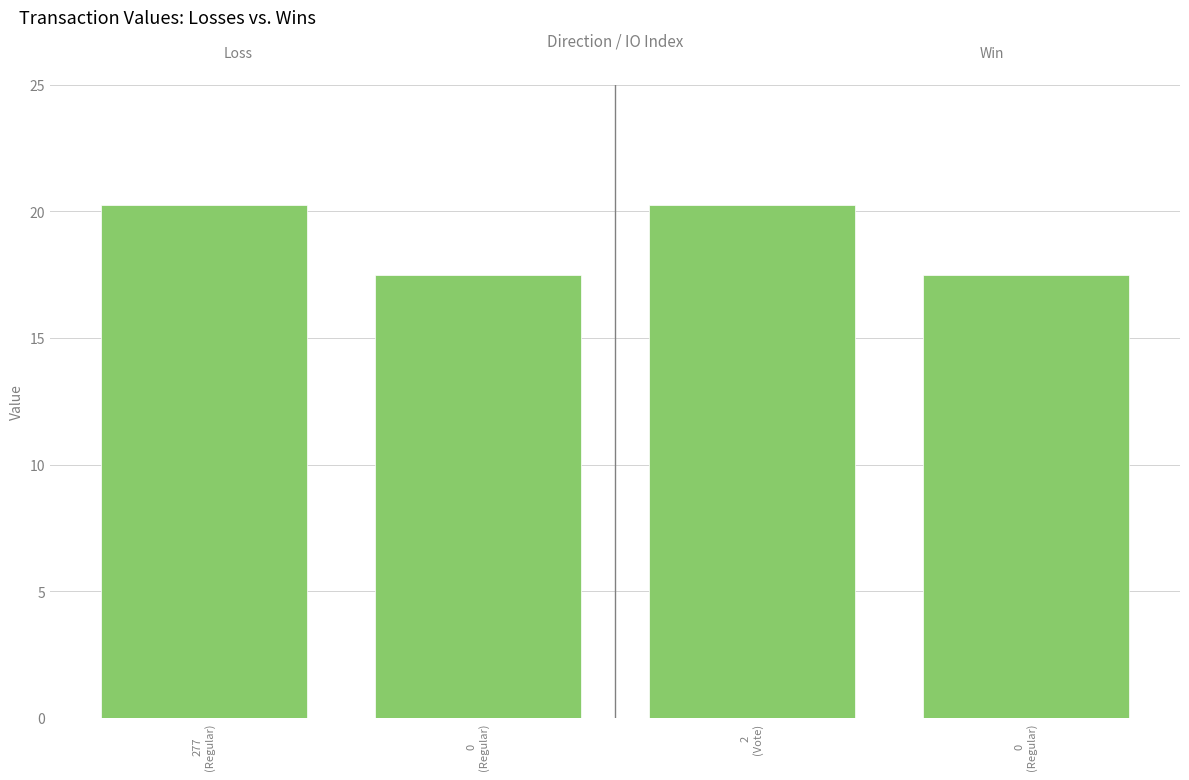

Are the bars horizontal?

No